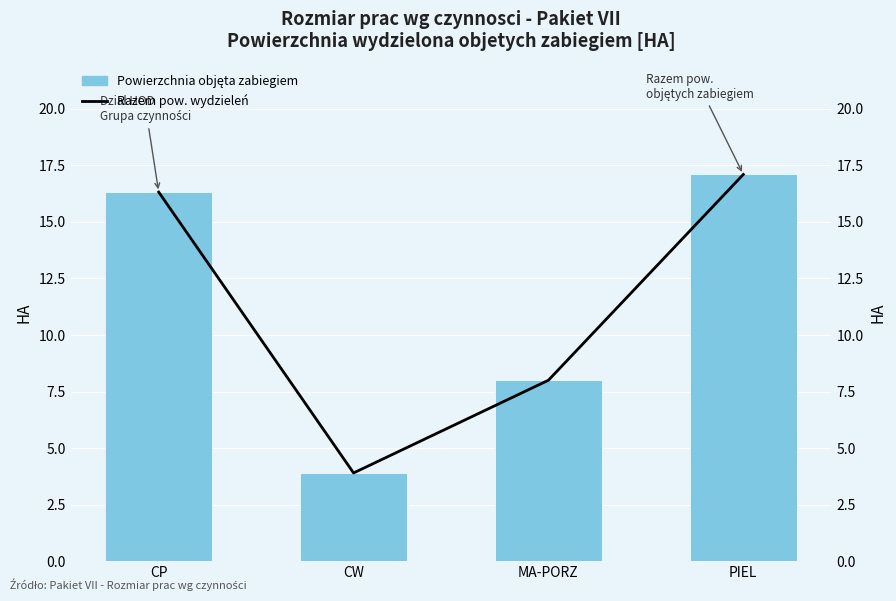

Reading left to right, transcribe all the data shown in this chart.

Powierzchnia objęta zabiegiem: 16.3	3.9	8.0	17.1
Razem pow. wydzieleń: 16.3	3.9	8.0	17.1